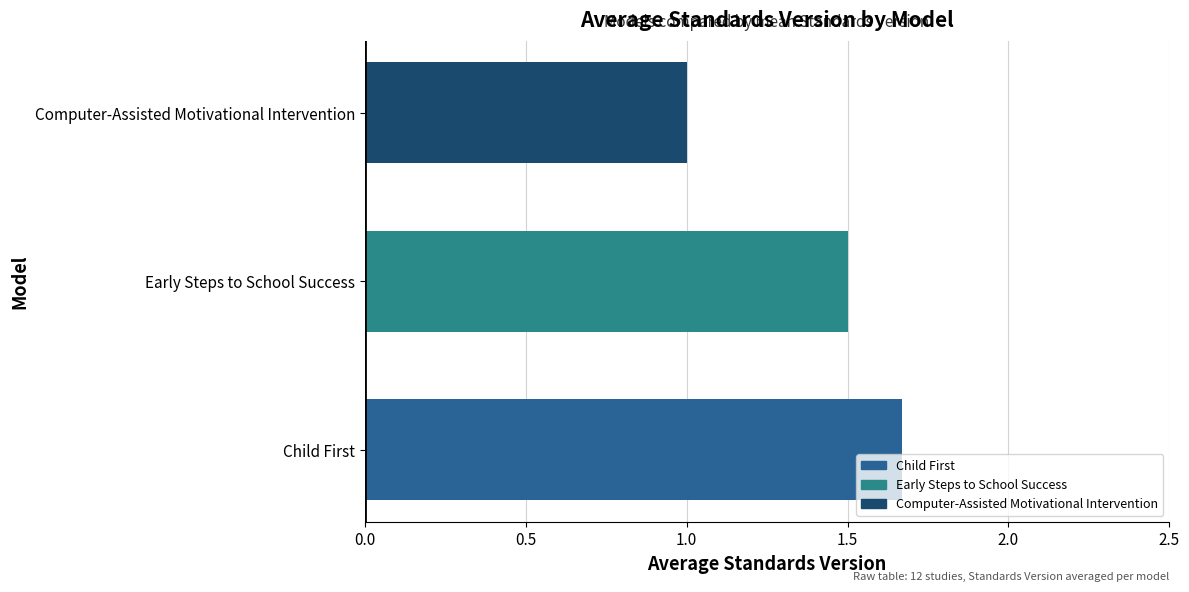

What is the difference between the second highest and minimum values?

0.5